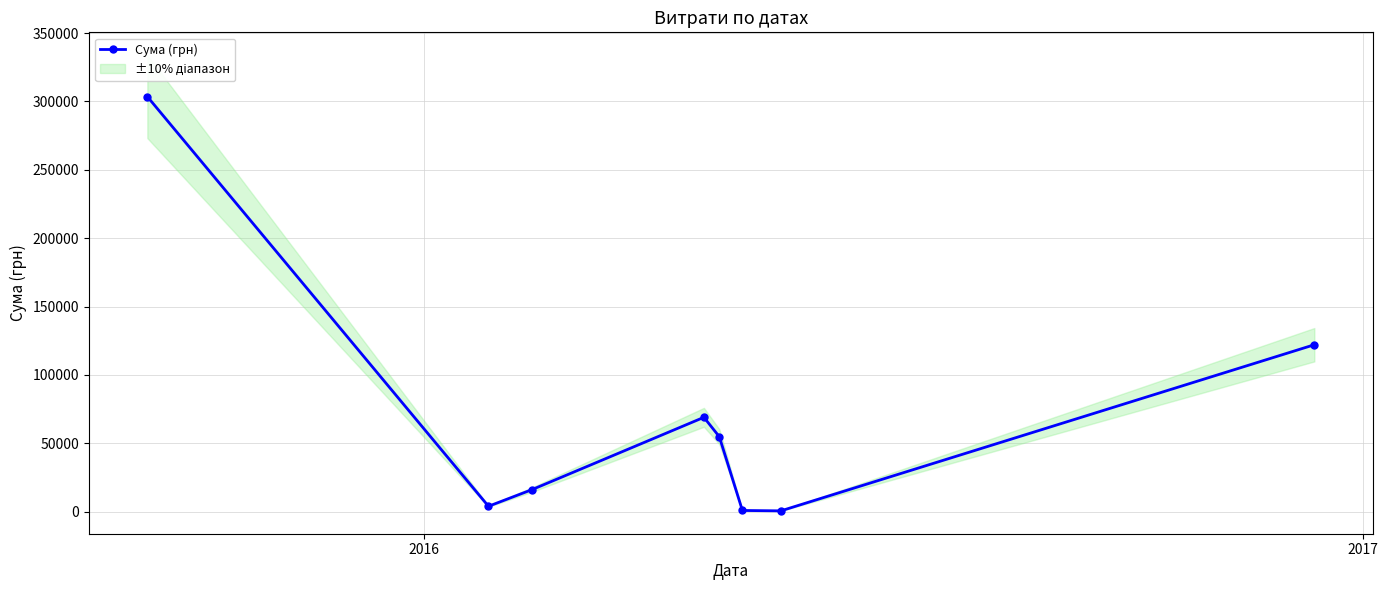

How many interior local valleys does the Сума (грн) series have?

2